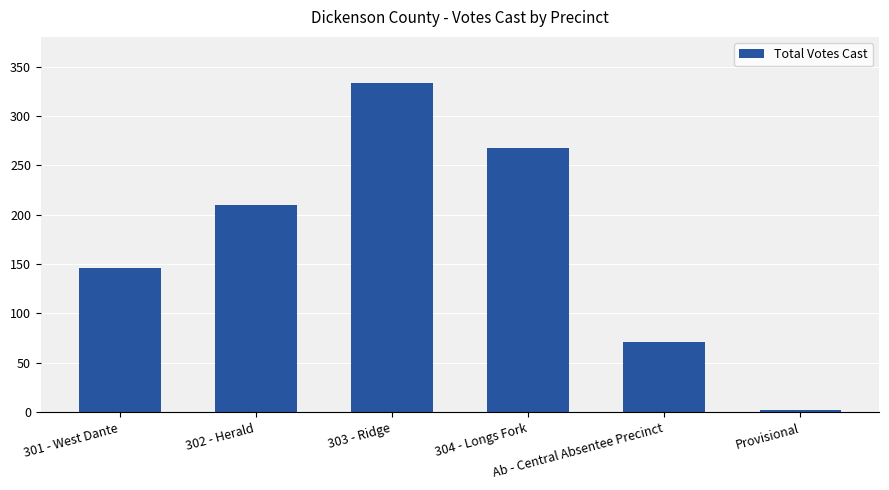

Between Provisional and 303 - Ridge, which is larger?

303 - Ridge